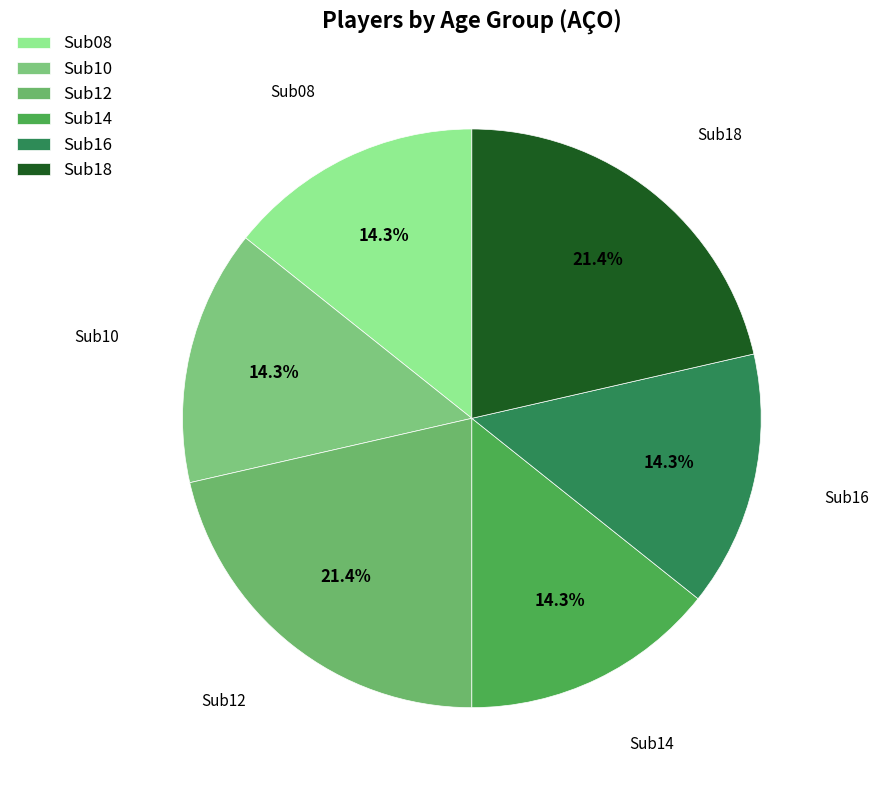

Is there any slice that represents more than half of the pie?

No